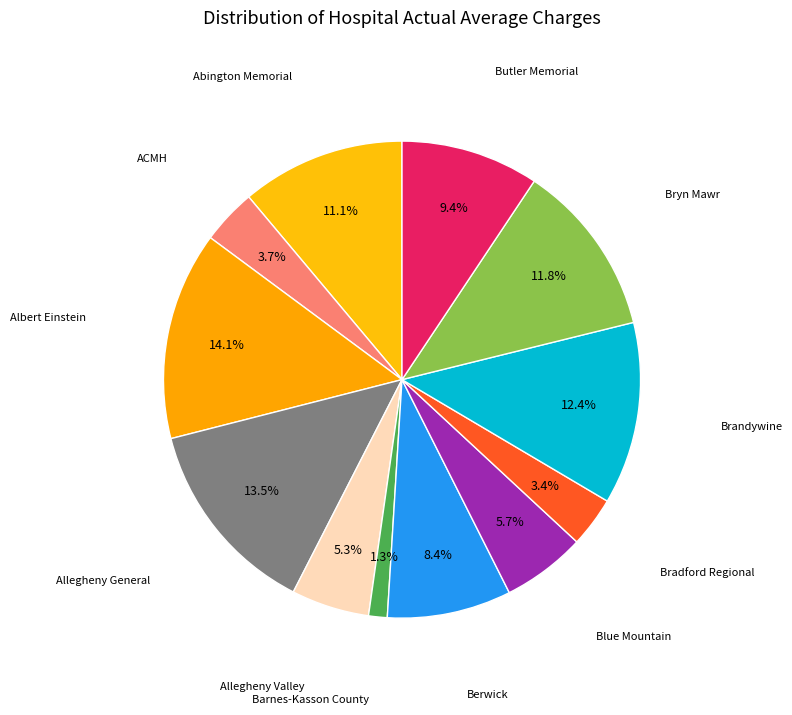

How many slices are in this pie chart?

12